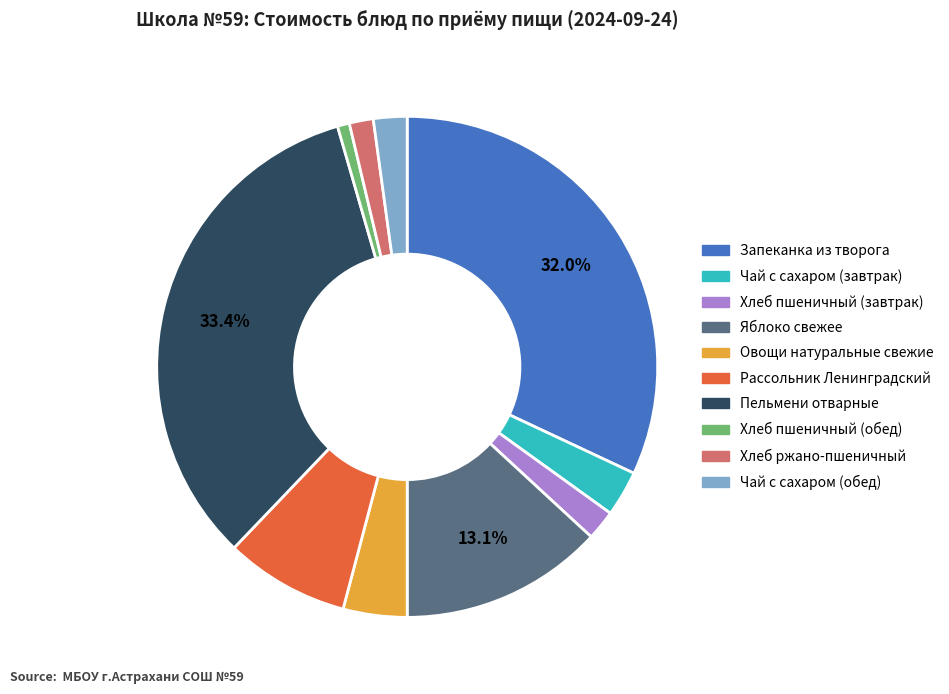

True or false: Яблоко свежее accounts for 23% of the total.

False